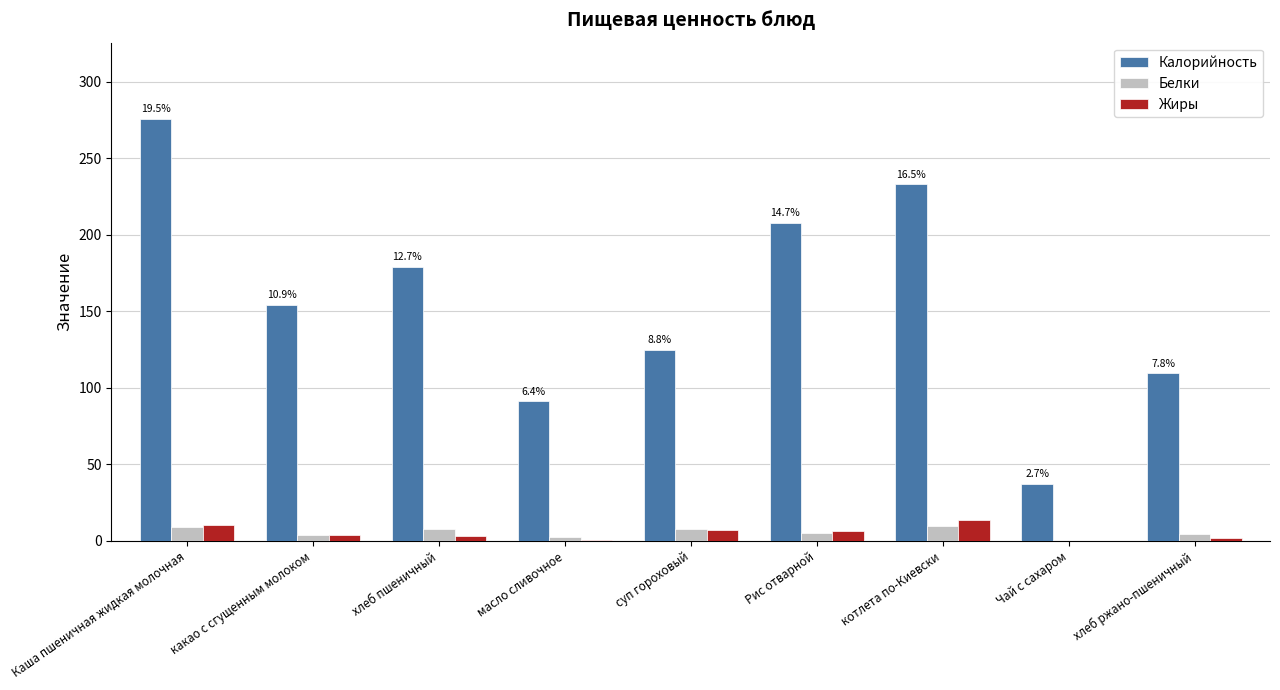

Which series changed the most between хлеб пшеничный and масло сливочное?

Калорийность